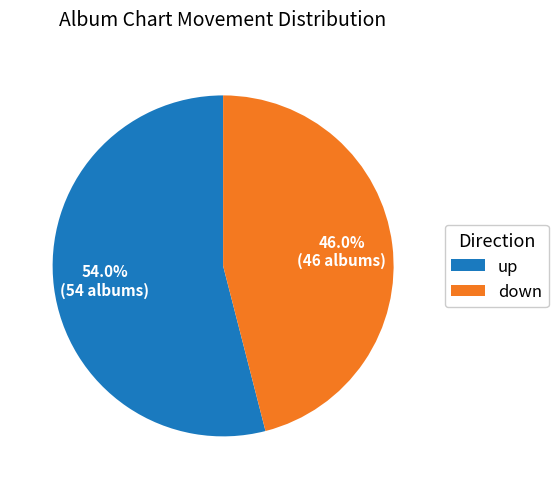

Is it true that up is 54% of the pie?

True